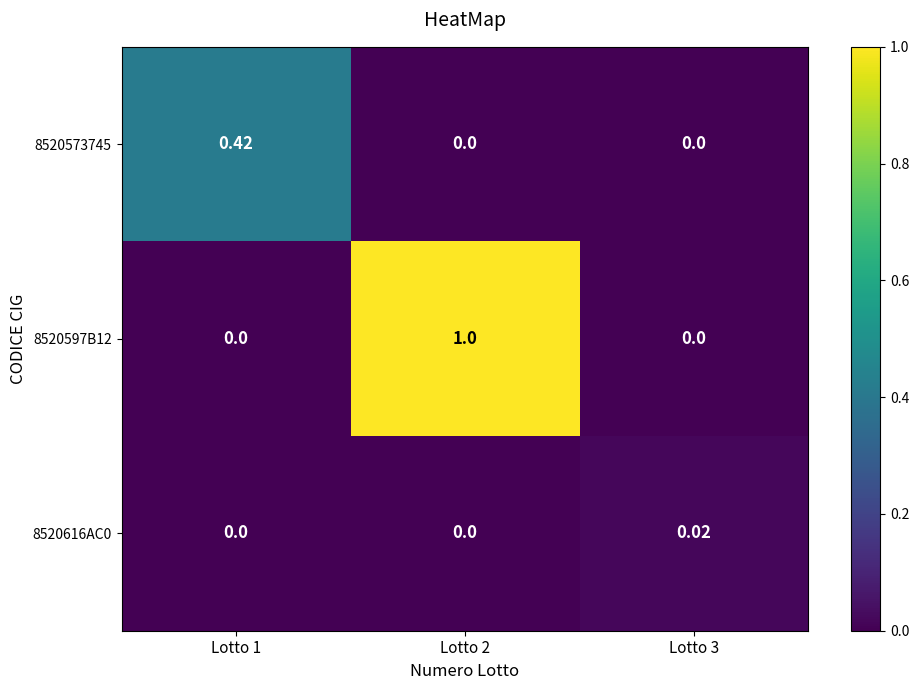

Count the number of categories in the chart.

3